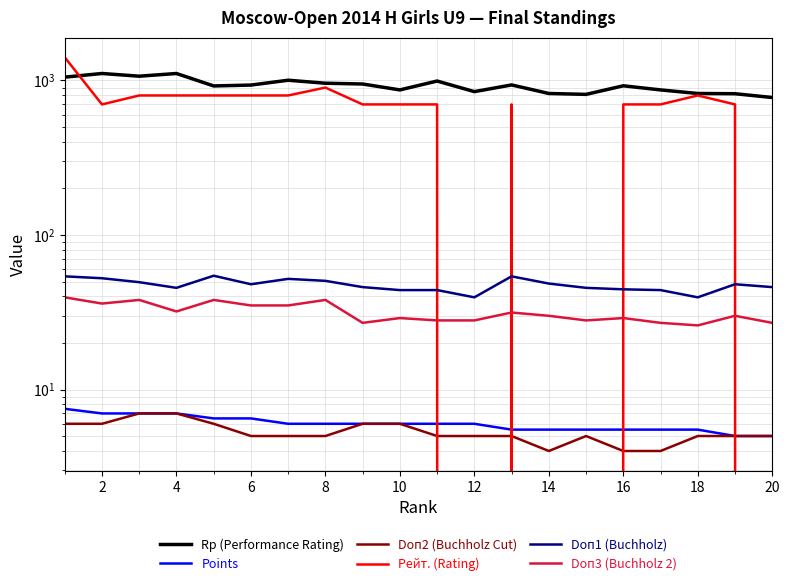

True or false: Points and Rp (Performance Rating) intersect in this chart.

False